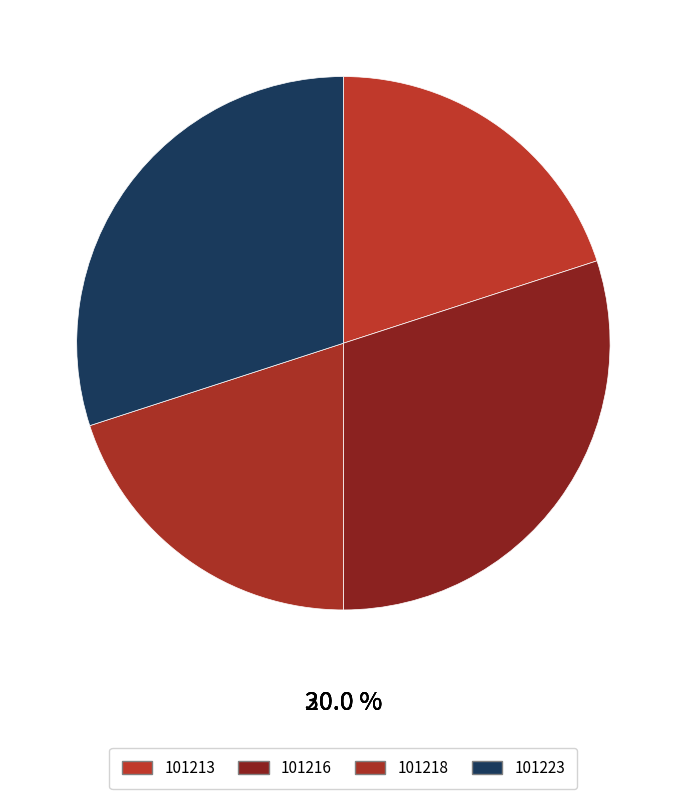

Does 101216 account for over 50% of the chart?

No